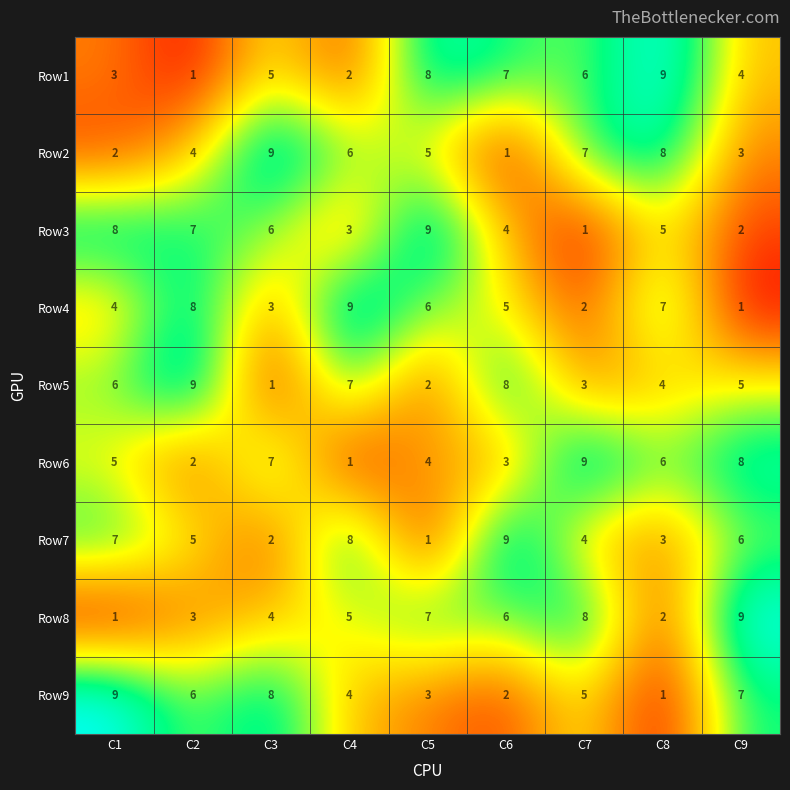

How many data points does each series have?

9